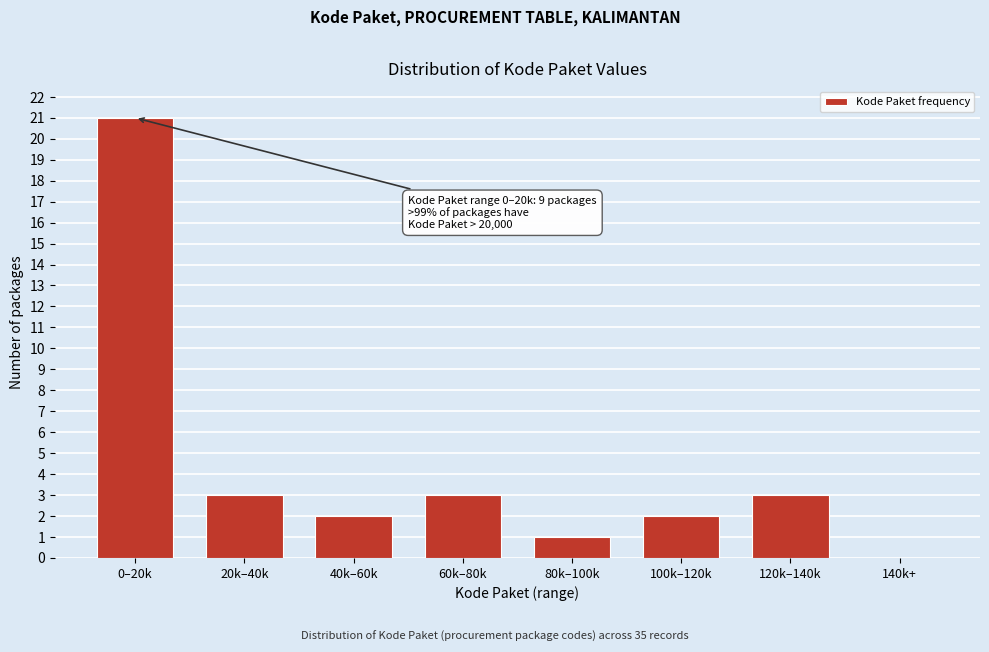

Reading left to right, what are all the values shown in this chart?

0–20k=21	20k–40k=3	40k–60k=2	60k–80k=3	80k–100k=1	100k–120k=2	120k–140k=3	140k+=0